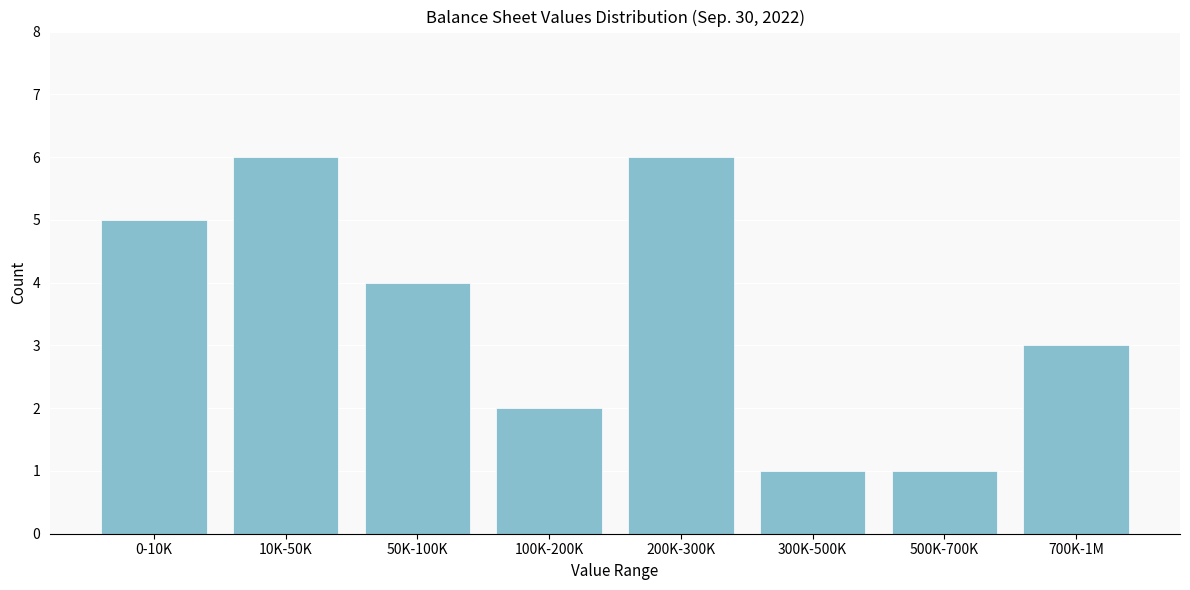

Reading left to right, what are all the values shown in this chart?

0-10K=5	10K-50K=6	50K-100K=4	100K-200K=2	200K-300K=6	300K-500K=1	500K-700K=1	700K-1M=3